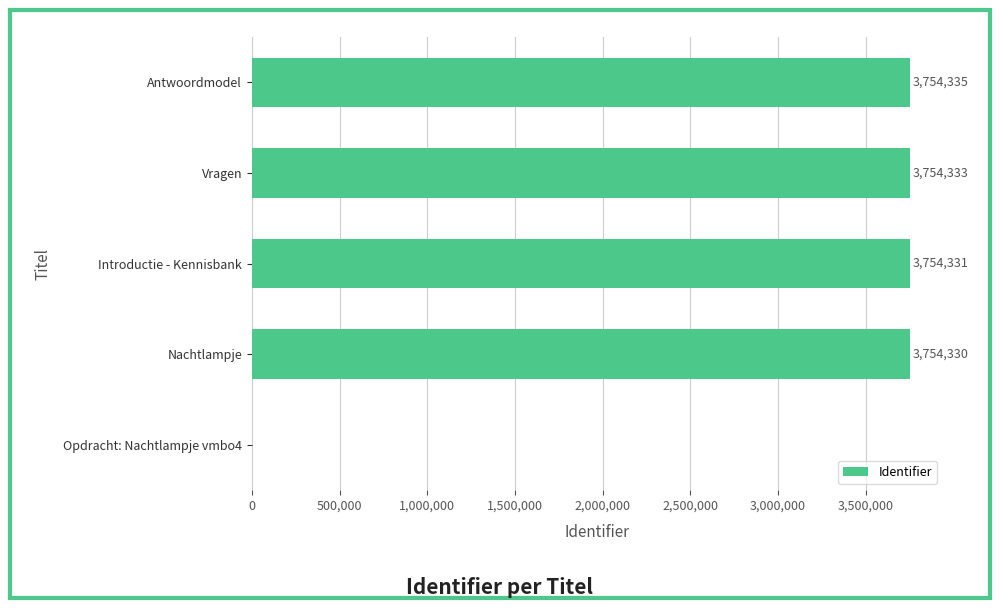

What is the average value?

3003466